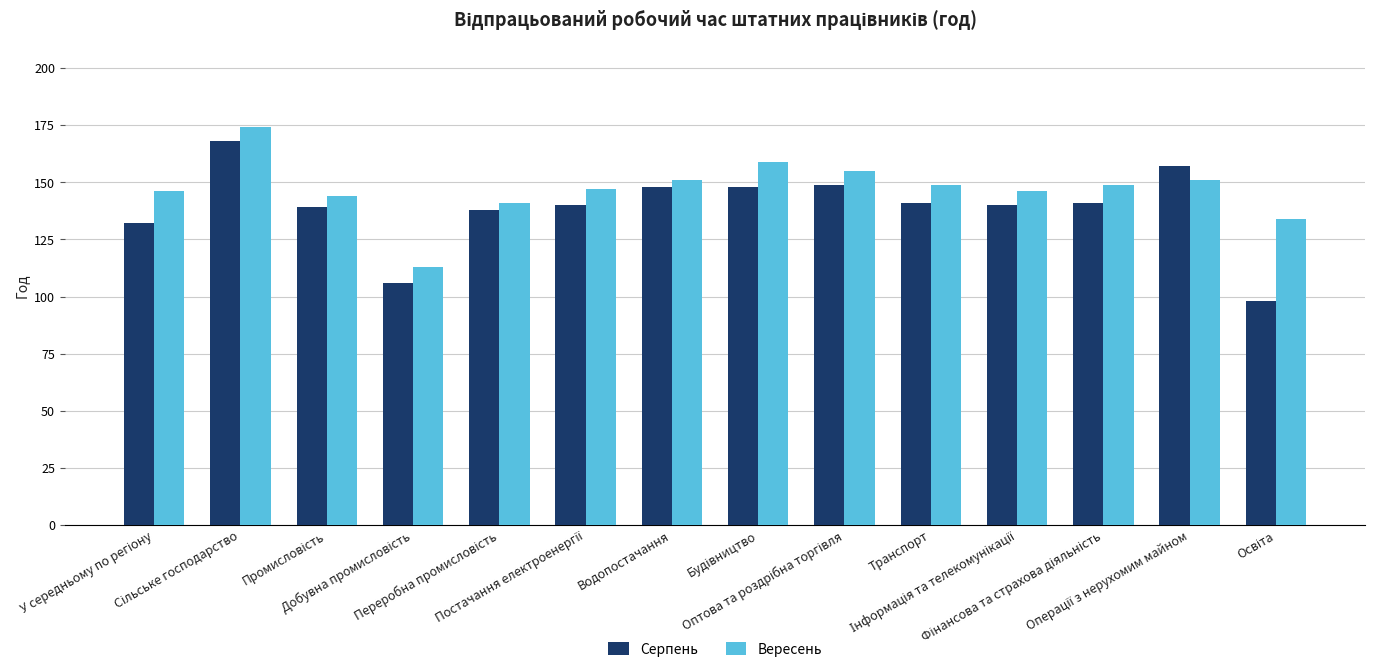

Which series has the widest spread of values?

Серпень